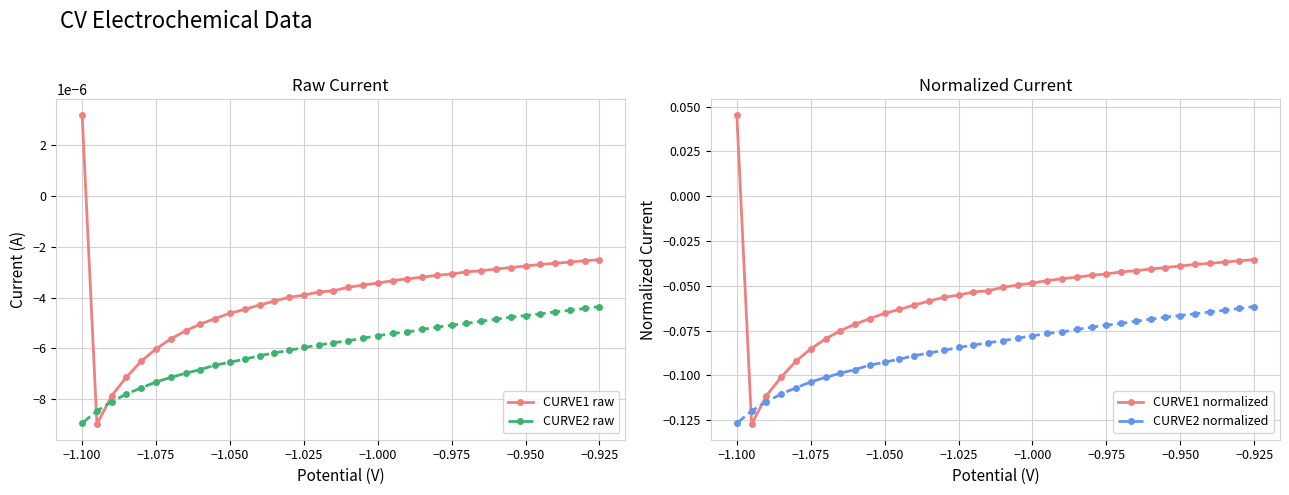

Reading left to right, extract all data points from this chart.

CURVE1 raw: 0.0	-0.0	-0.0	-0.0	-0.0	-0.0	-0.0	-0.0	-0.0	-0.0	-0.0	-0.0	-0.0	-0.0	-0.0	-0.0	-0.0	-0.0	-0.0	-0.0	-0.0	-0.0	-0.0	-0.0	-0.0	-0.0	-0.0	-0.0	-0.0	-0.0	-0.0	-0.0	-0.0	-0.0	-0.0	-0.0
CURVE2 raw: -0.0	-0.0	-0.0	-0.0	-0.0	-0.0	-0.0	-0.0	-0.0	-0.0	-0.0	-0.0	-0.0	-0.0	-0.0	-0.0	-0.0	-0.0	-0.0	-0.0	-0.0	-0.0	-0.0	-0.0	-0.0	-0.0	-0.0	-0.0	-0.0	-0.0	-0.0	-0.0	-0.0	-0.0	-0.0	-0.0
CURVE1 normalized: 0.0	-0.1	-0.1	-0.1	-0.1	-0.1	-0.1	-0.1	-0.1	-0.1	-0.1	-0.1	-0.1	-0.1	-0.1	-0.1	-0.1	-0.1	-0.1	-0.0	-0.0	-0.0	-0.0	-0.0	-0.0	-0.0	-0.0	-0.0	-0.0	-0.0	-0.0	-0.0	-0.0	-0.0	-0.0	-0.0
CURVE2 normalized: -0.1	-0.1	-0.1	-0.1	-0.1	-0.1	-0.1	-0.1	-0.1	-0.1	-0.1	-0.1	-0.1	-0.1	-0.1	-0.1	-0.1	-0.1	-0.1	-0.1	-0.1	-0.1	-0.1	-0.1	-0.1	-0.1	-0.1	-0.1	-0.1	-0.1	-0.1	-0.1	-0.1	-0.1	-0.1	-0.1